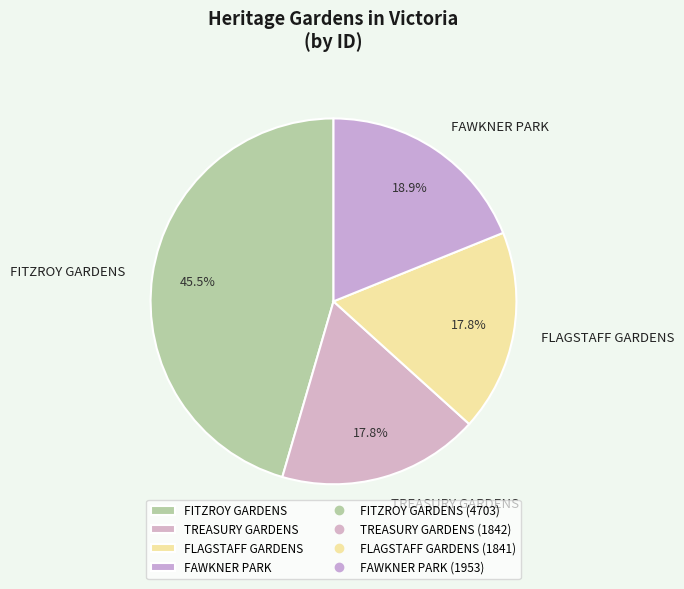

Does any single category account for the majority?

No